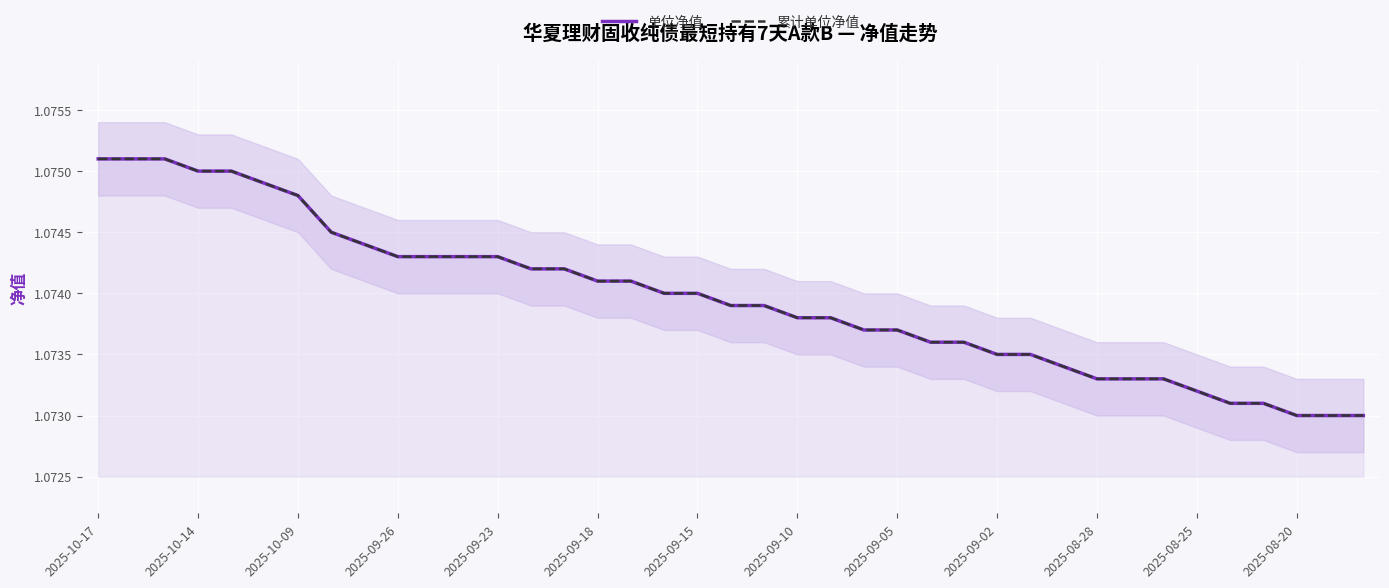

True or false: 单位净值 has a value of 1.7 at 25.

False